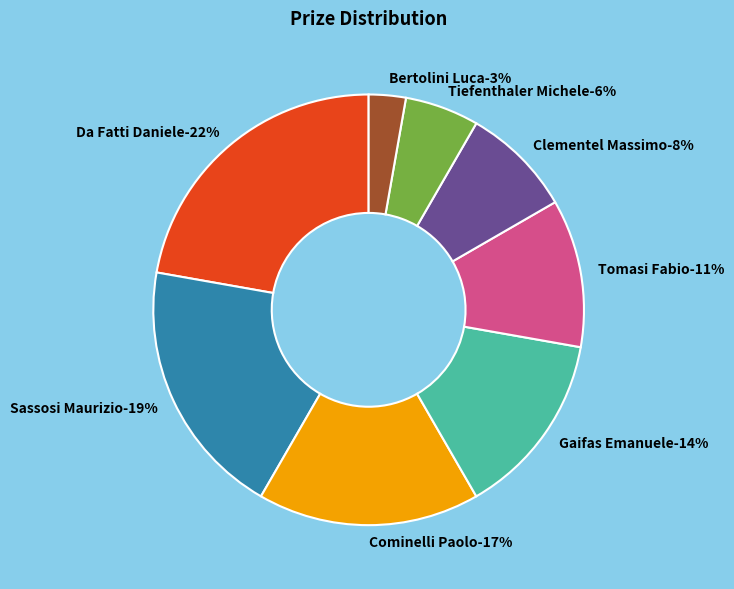

Which category has the smallest portion of the pie?

Bertolini Luca